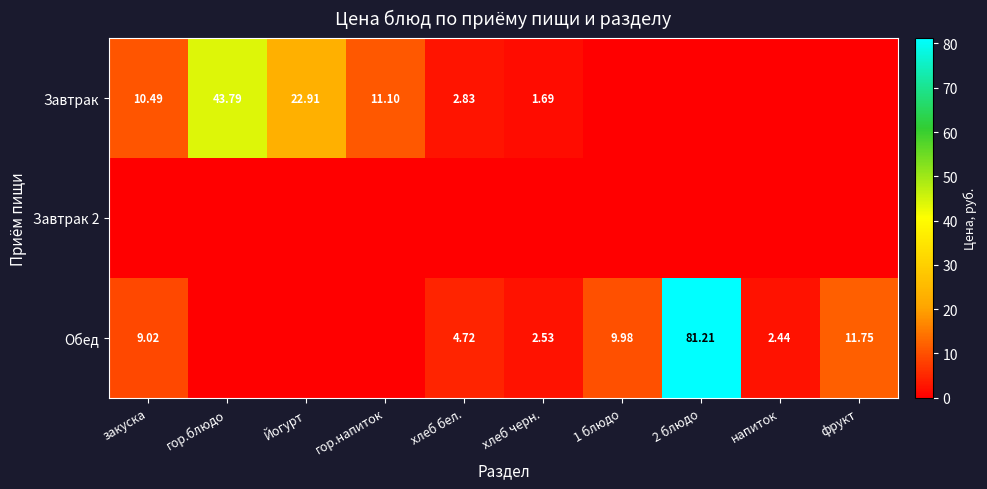

How many data points in Завтрак are above 2?

5